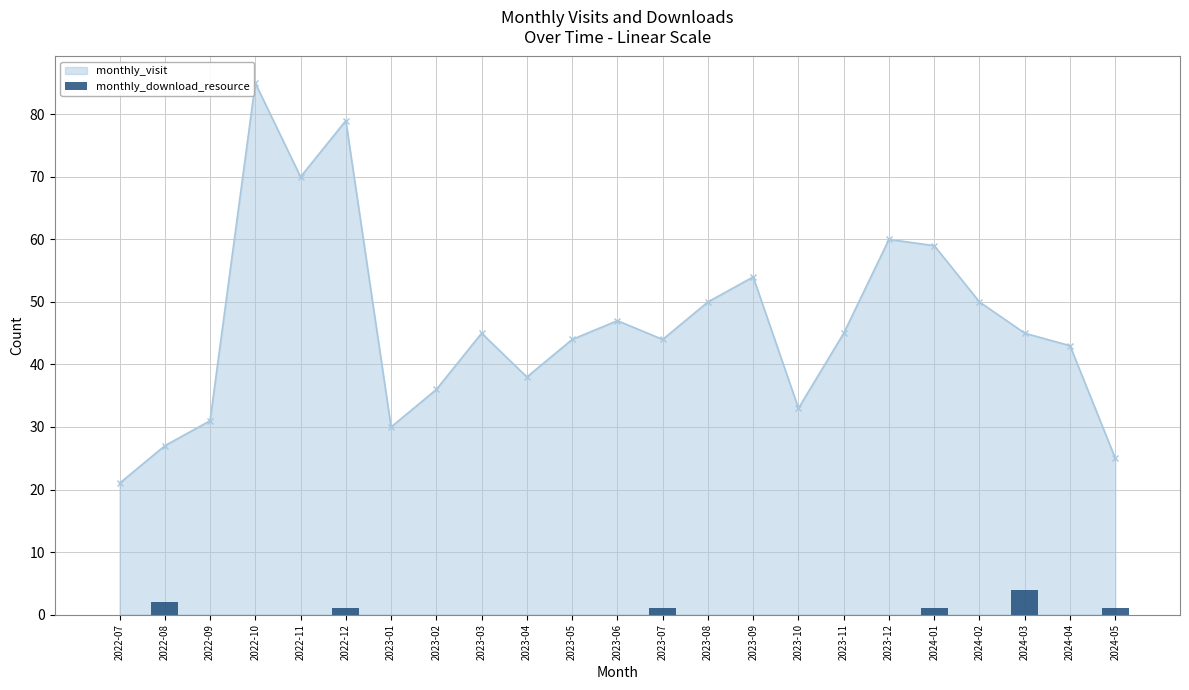

Reading left to right, what are all the values shown in this chart?

monthly_visit: 21	27	31	85	70	79	30	36	45	38	44	47	44	50	54	33	45	60	59	50	45	43	25
monthly_download_resource: 0	2	0	0	0	1	0	0	0	0	0	0	1	0	0	0	0	0	1	0	4	0	1